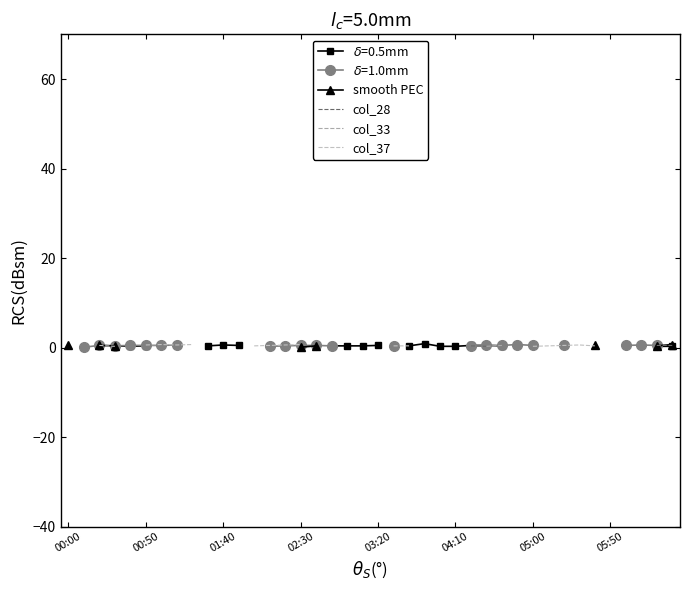

Is the value of smooth PEC at 14 greater than the value of col_37 at 32?

No